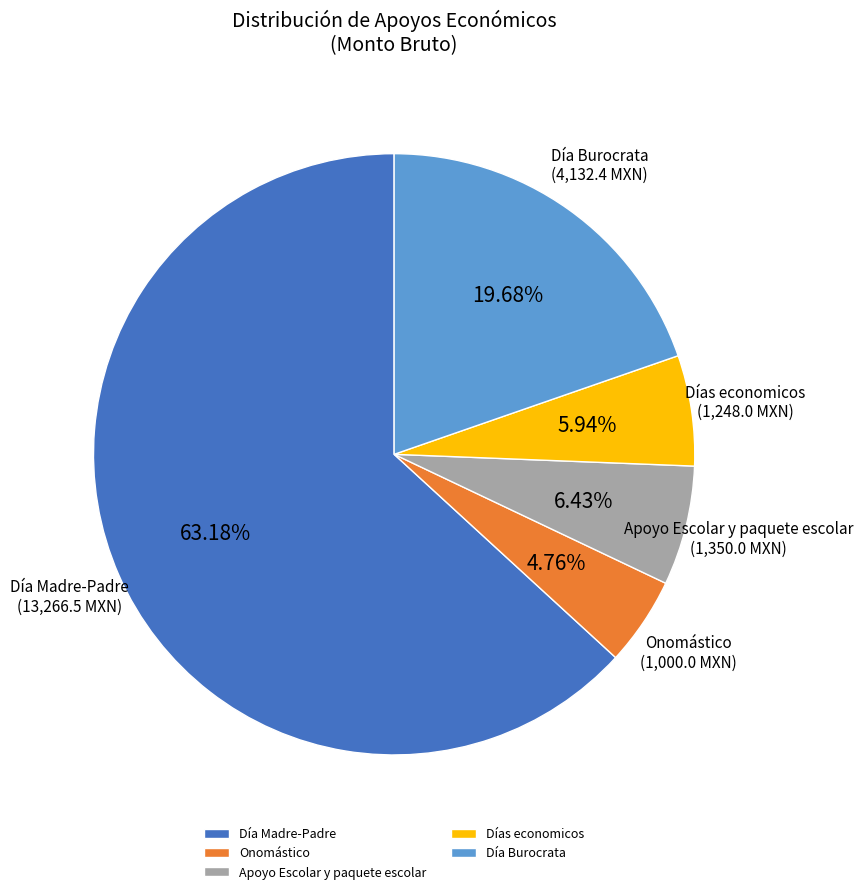

What is the smallest slice in the pie chart?

Onomástico